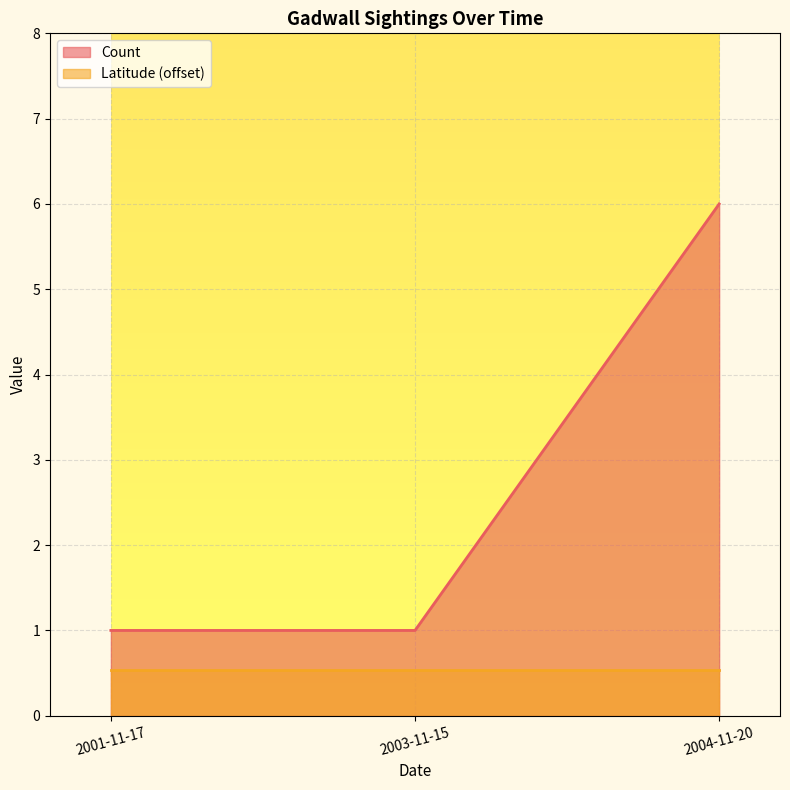

Reading left to right, extract all data points from this chart.

1	1	6